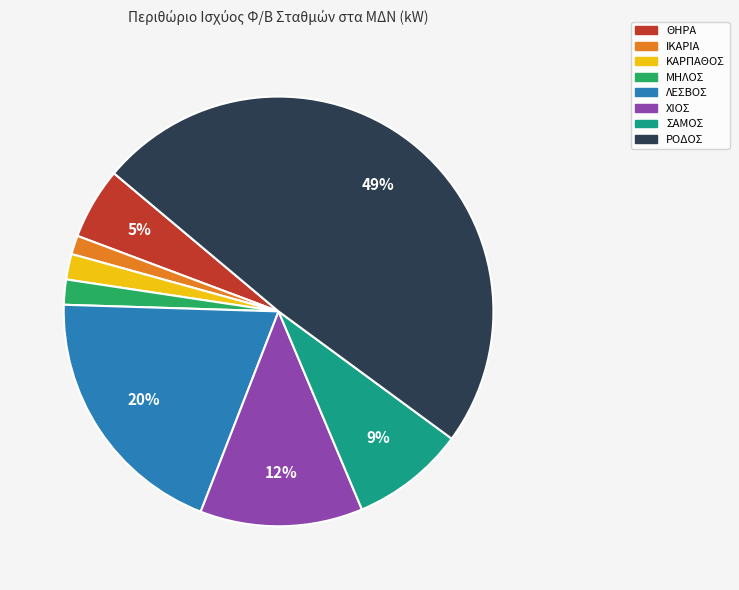

What is the largest slice in the pie chart?

ΡΟΔΟΣ